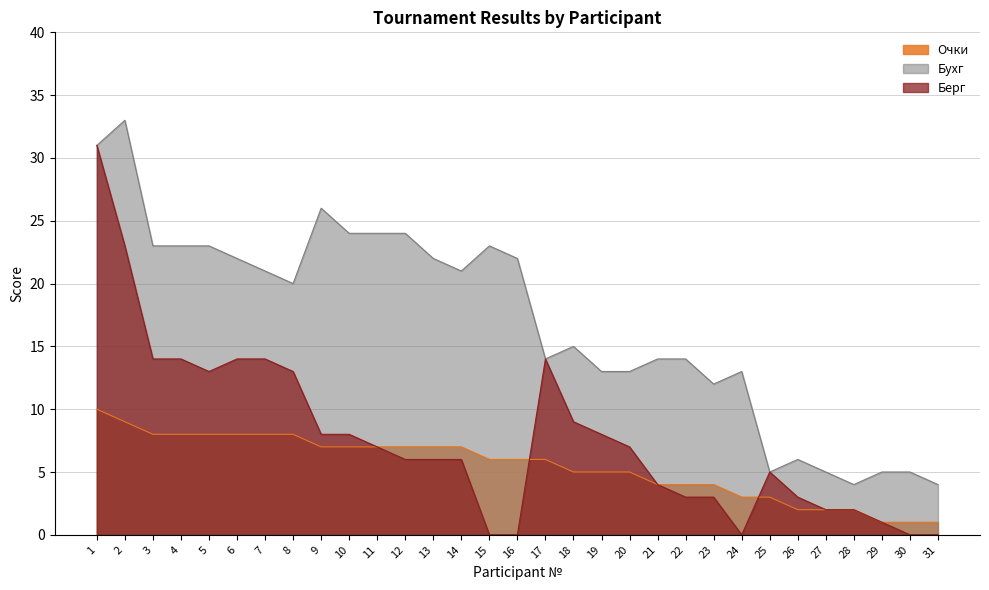

Does the chart have visible grid lines?

Yes